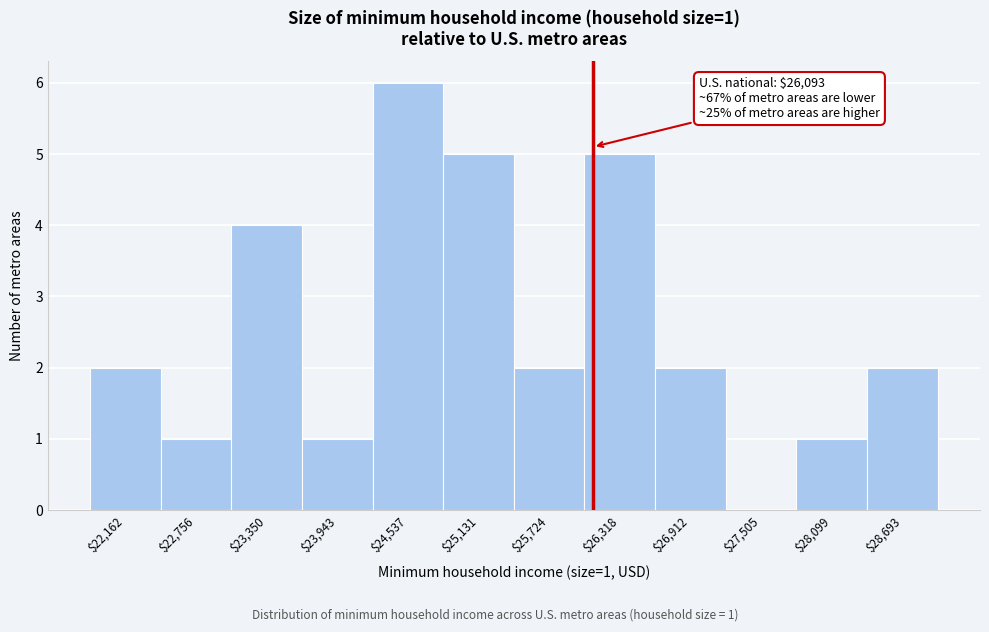

Over which range of the x-axis is the bar tallest?

24200 to 24800